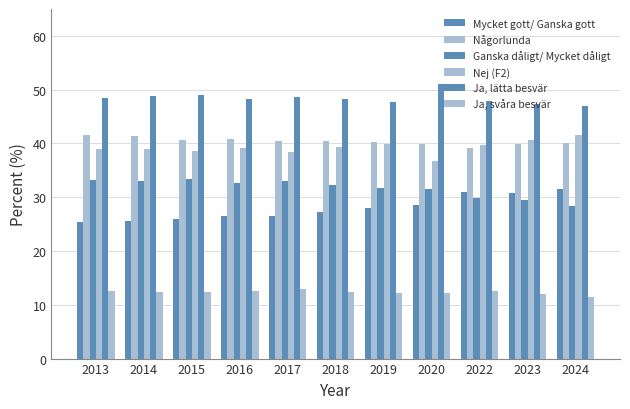

How many bars are there in total?

66